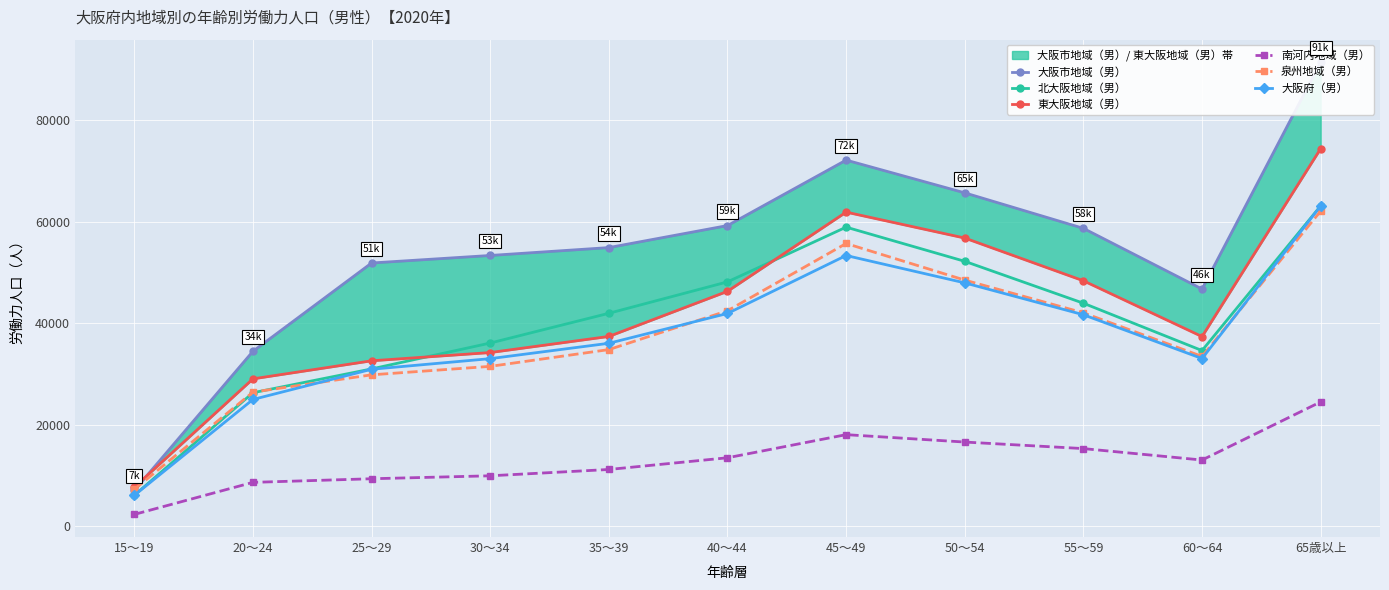

Is the value of 南河内地域（男） at 15～19 greater than the value of 北大阪地域（男） at 35～39?

No